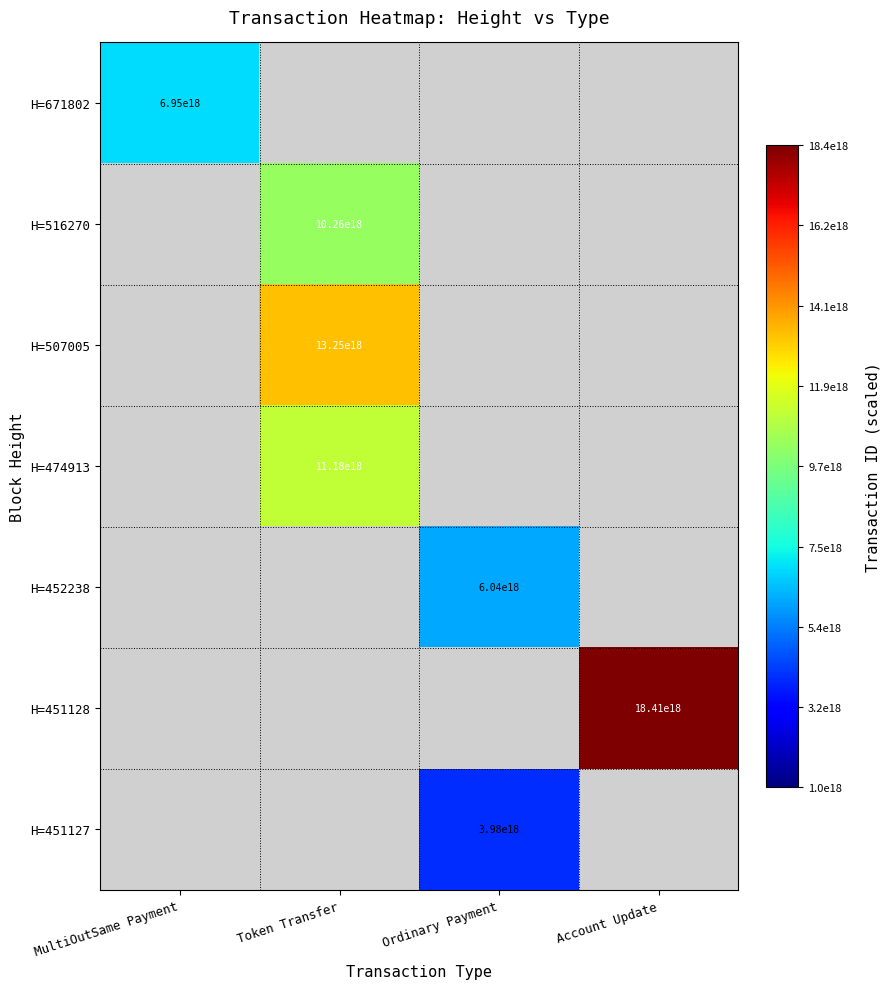

What is the spread (max minus min) of values at Account Update?

18414122534641637376